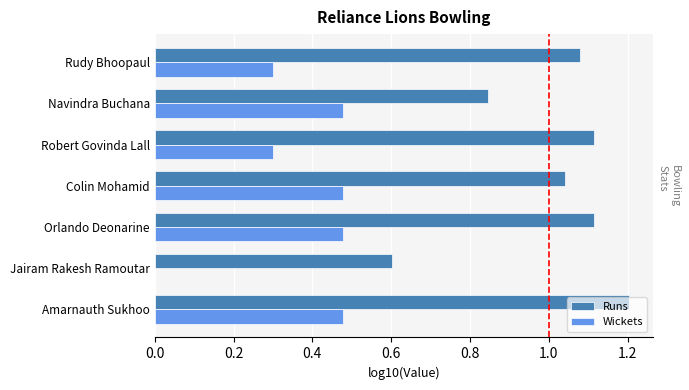

Between Orlando Deonarine and Rudy Bhoopaul, which series saw the biggest shift?

Wickets